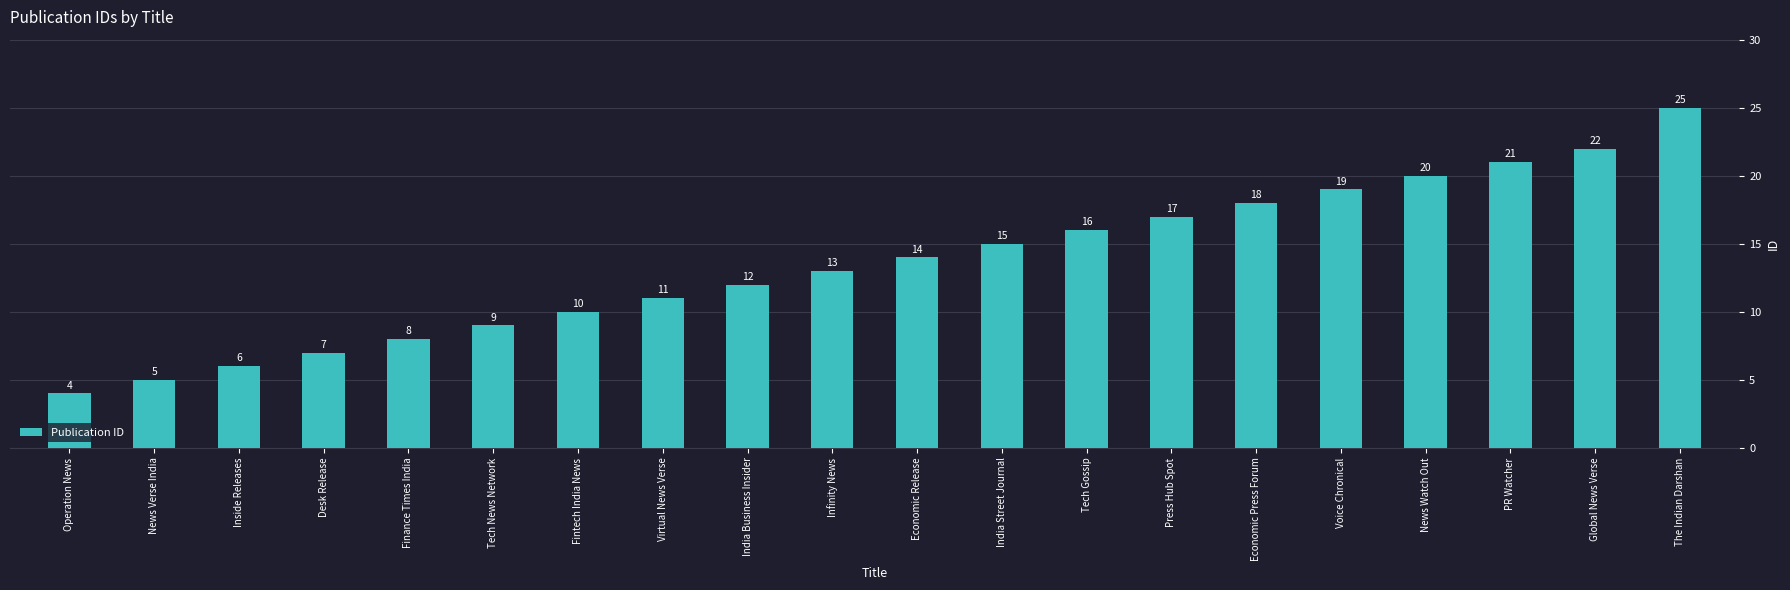

Rank the categories by value from highest to lowest.

The Indian Darshan, Global News Verse, PR Watcher, News Watch Out, Voice Chronical, Economic Press Forum, Press Hub Spot, Tech Gossip, India Street Journal, Economic Release, Infinity News, India Business Insider, Virtual News Verse, Fintech India News, Tech News Network, Finance Times India, Desk Release, Inside Releases, News Verse India, Operation News